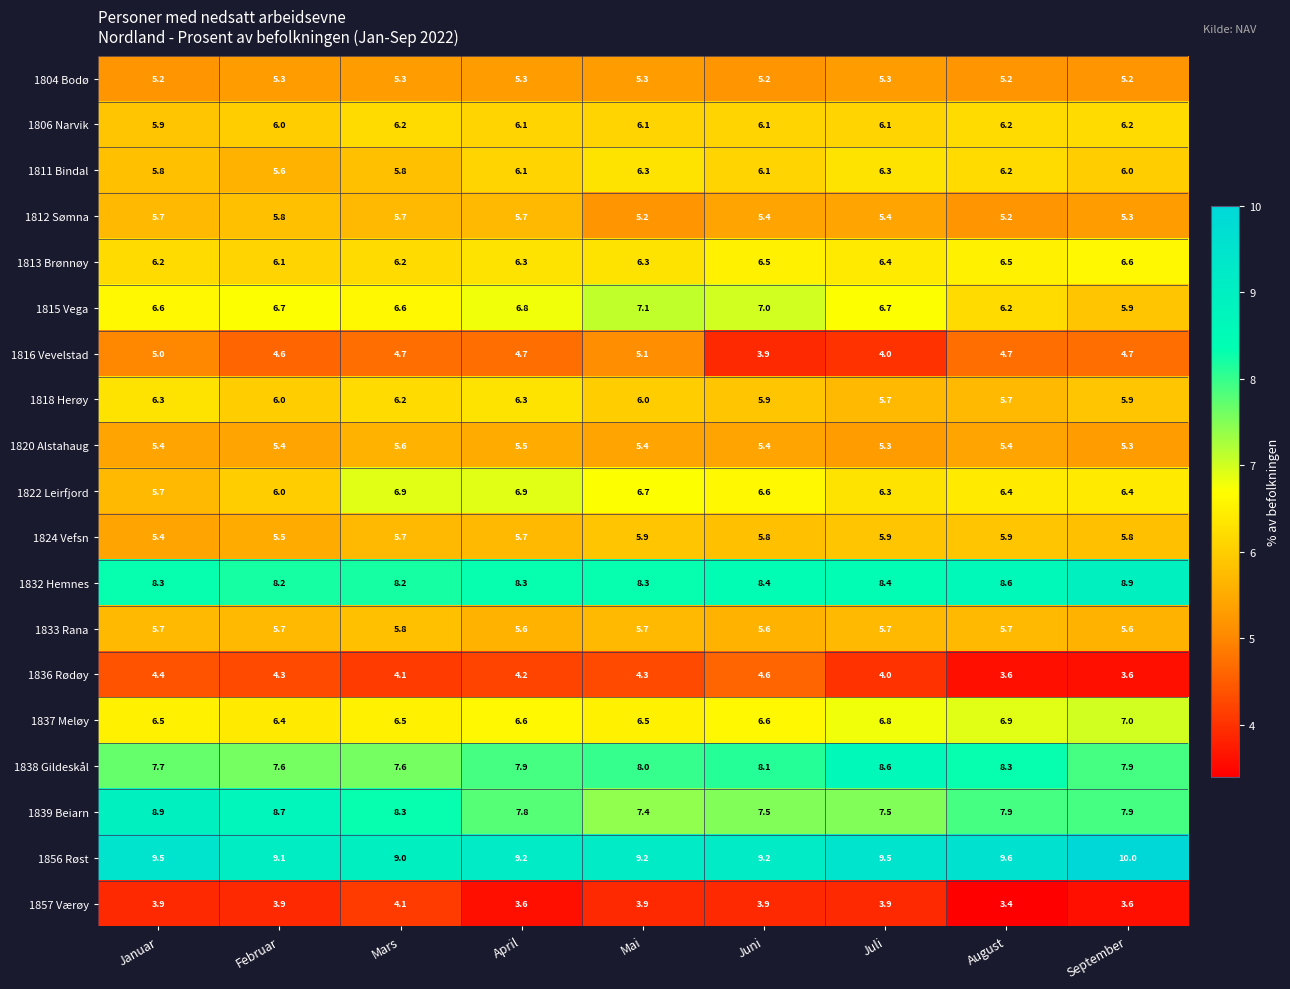

The value of 1820 Alstahaug at Mars is 5.6. True or false?

True